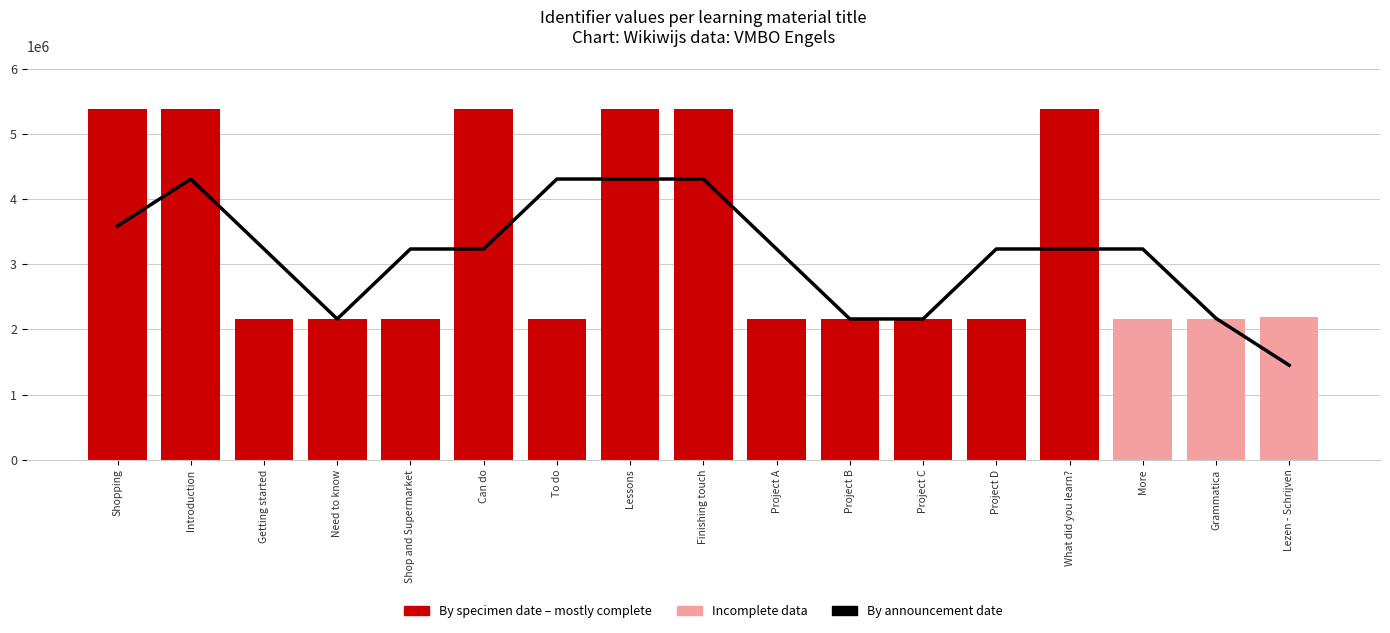

How many distinct data groups are displayed?

2